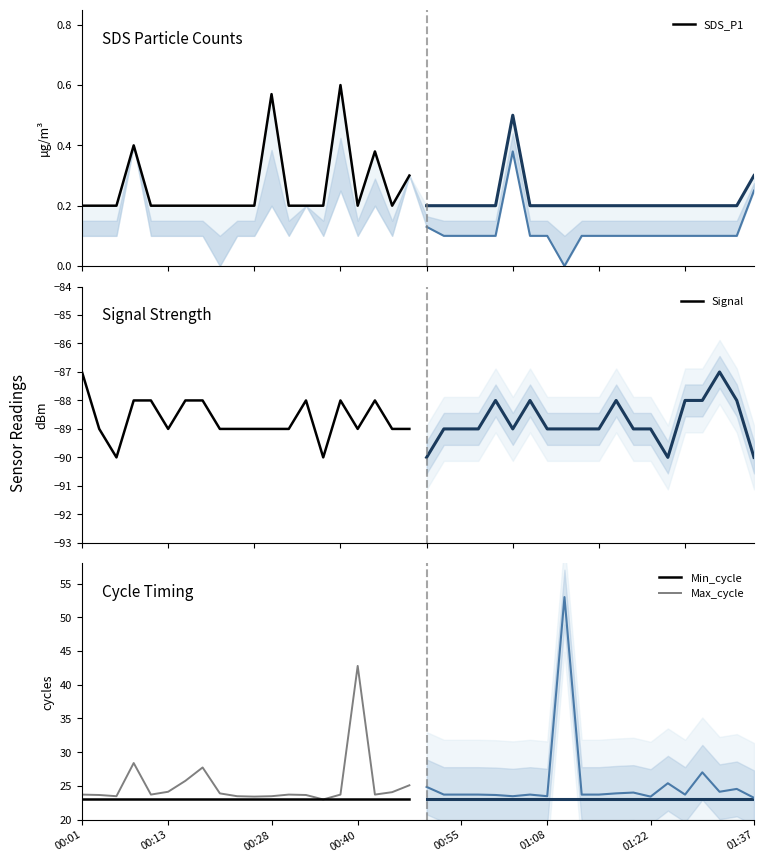

Reading left to right, extract all data points from this chart.

SDS_P1: 0.2	0.2	0.2	0.4	0.2	0.2	0.2	0.2	0.2	0.2	0.2	0.6	0.2	0.2	0.2	0.6	0.2	0.4	0.2	0.3
Signal: -87.0	-89.0	-90.0	-88.0	-88.0	-89.0	-88.0	-88.0	-89.0	-89.0	-89.0	-89.0	-89.0	-88.0	-90.0	-88.0	-89.0	-88.0	-89.0	-89.0
Min_cycle: 23.0	23.0	23.0	23.0	23.0	23.0	23.0	23.0	23.0	23.0	23.0	23.0	23.0	23.0	23.0	23.0	23.0	23.0	23.0	23.0
Max_cycle: 23.7	23.7	23.5	28.4	23.7	24.1	25.8	27.7	23.9	23.5	23.4	23.5	23.7	23.7	23.0	23.7	42.8	23.7	24.1	25.1